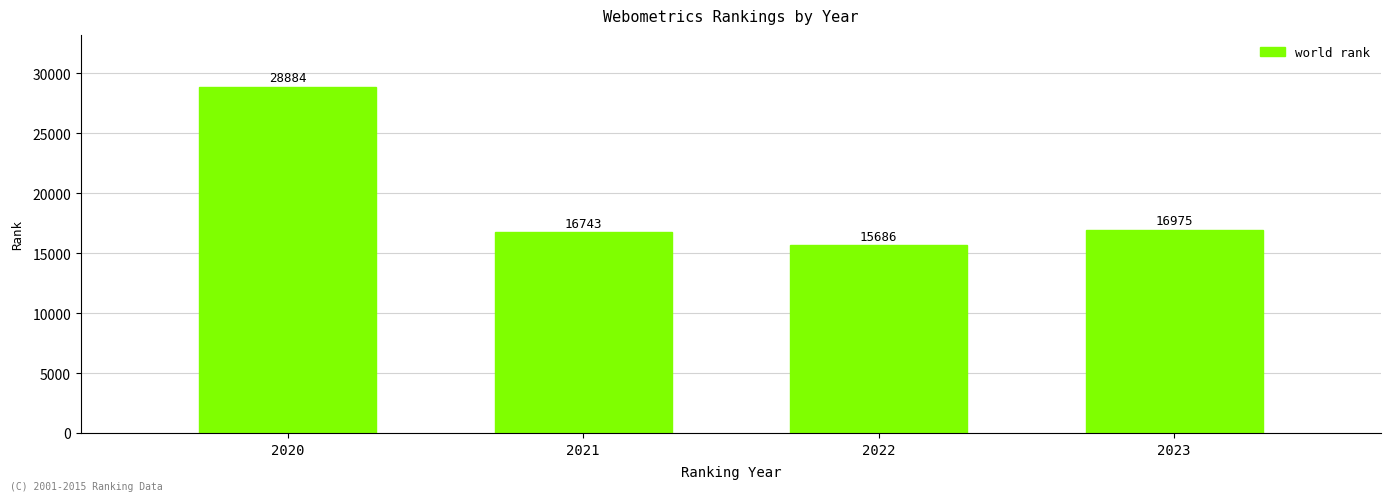

Which label corresponds to the smallest value in the chart?

2022